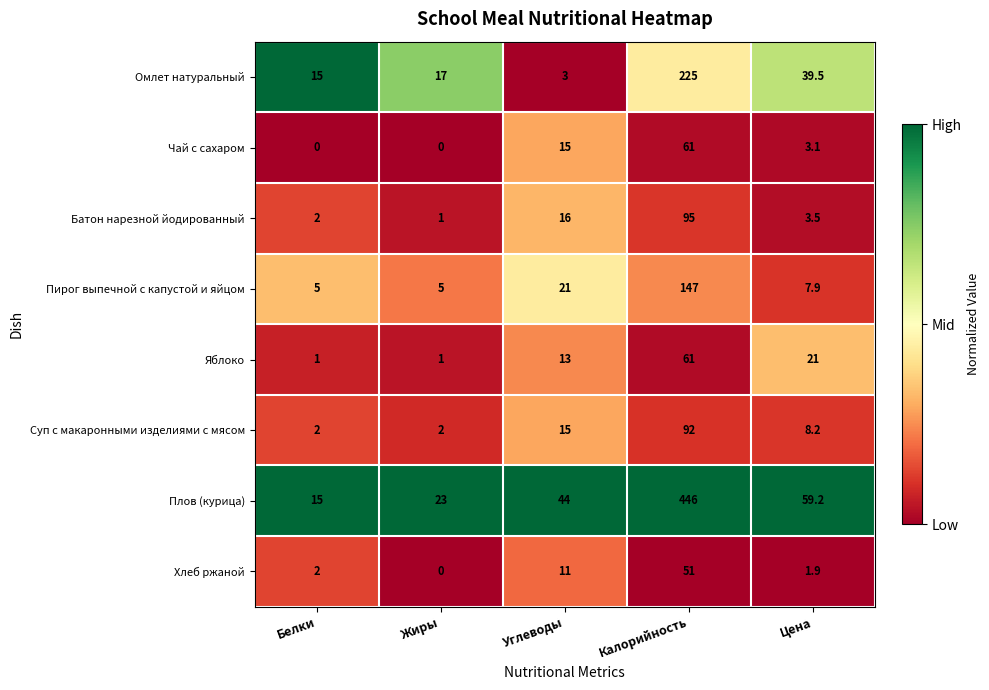

True or false: Суп с макаронными изделиями с мясом has a value of 2.0 at Белки.

True